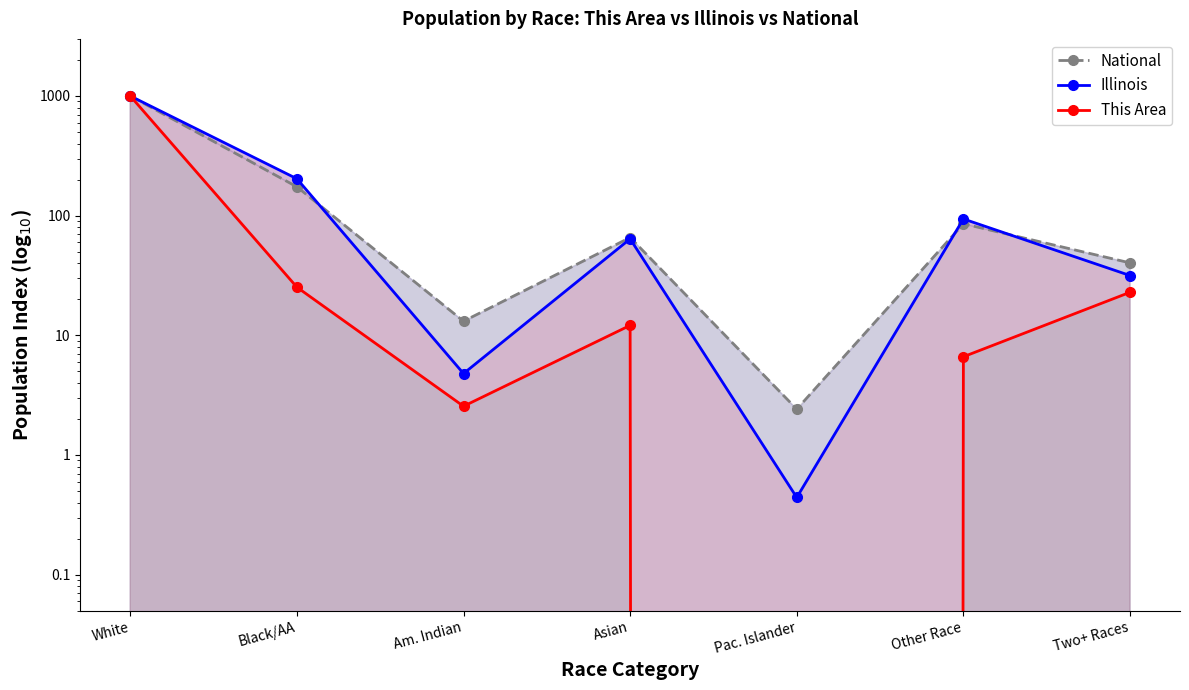

What is the sum of the This Area values at White and Asian?

1012.1